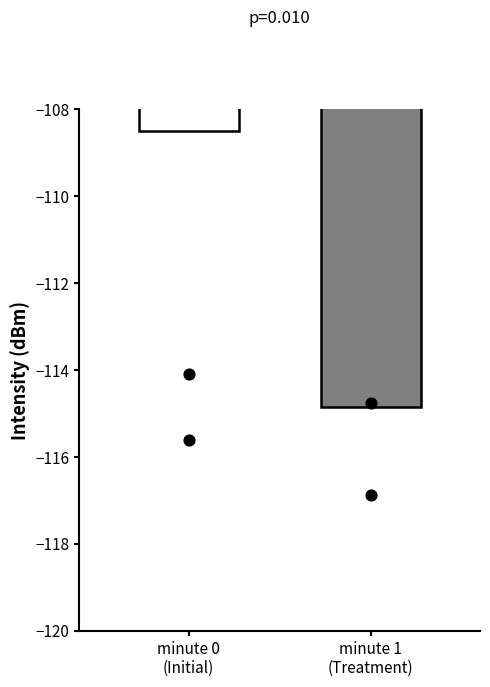

At how many categories does at least one series exceed -111?

1